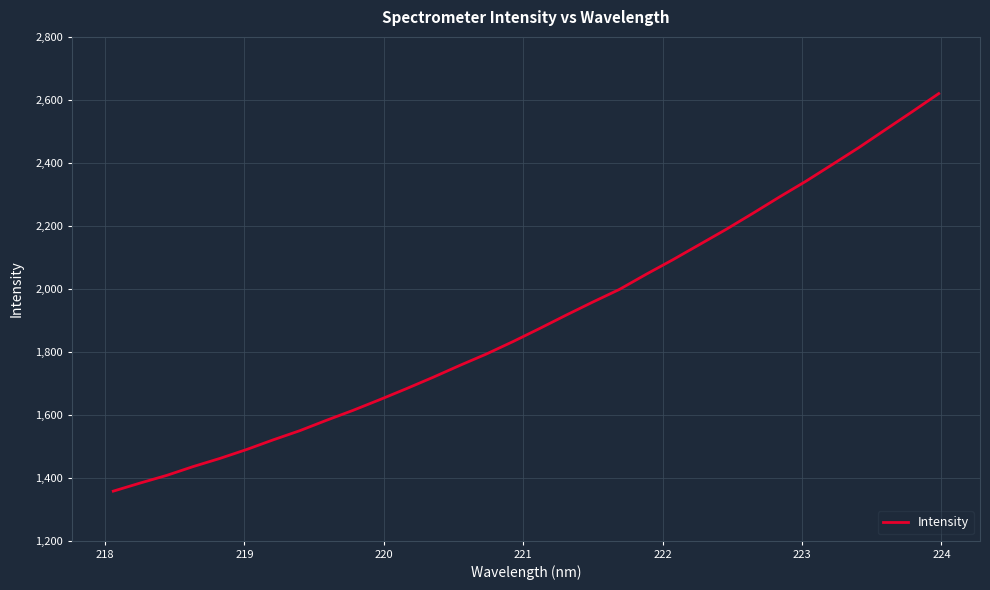

What is the smallest value displayed?

1357.3